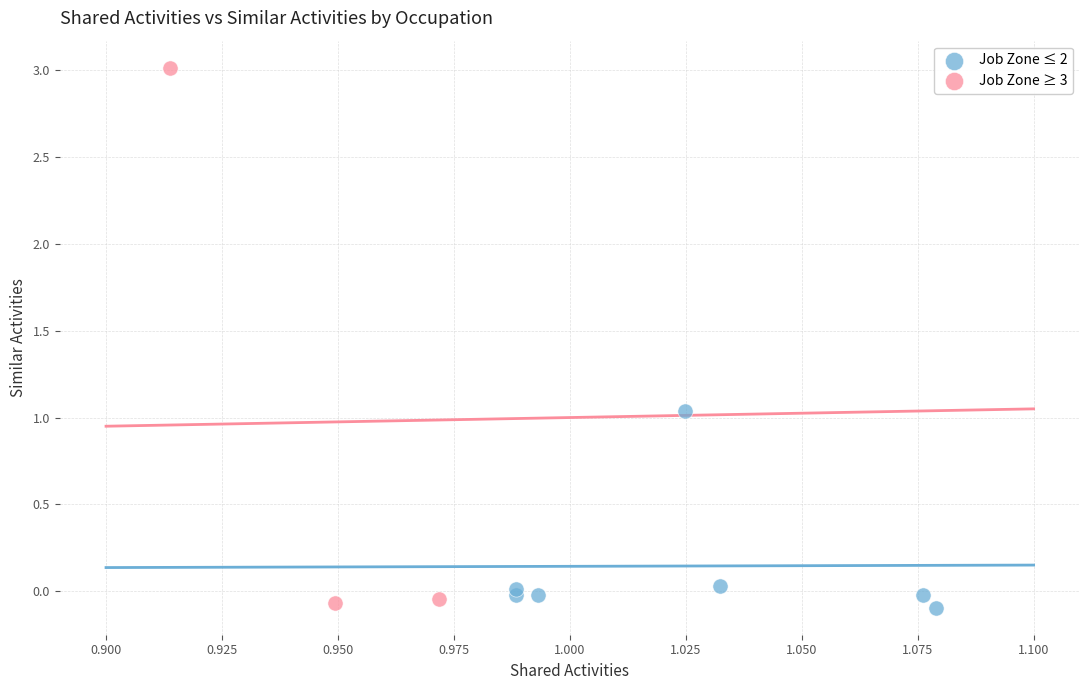

Which series has the widest spread of Y values?

Job Zone ≥ 3